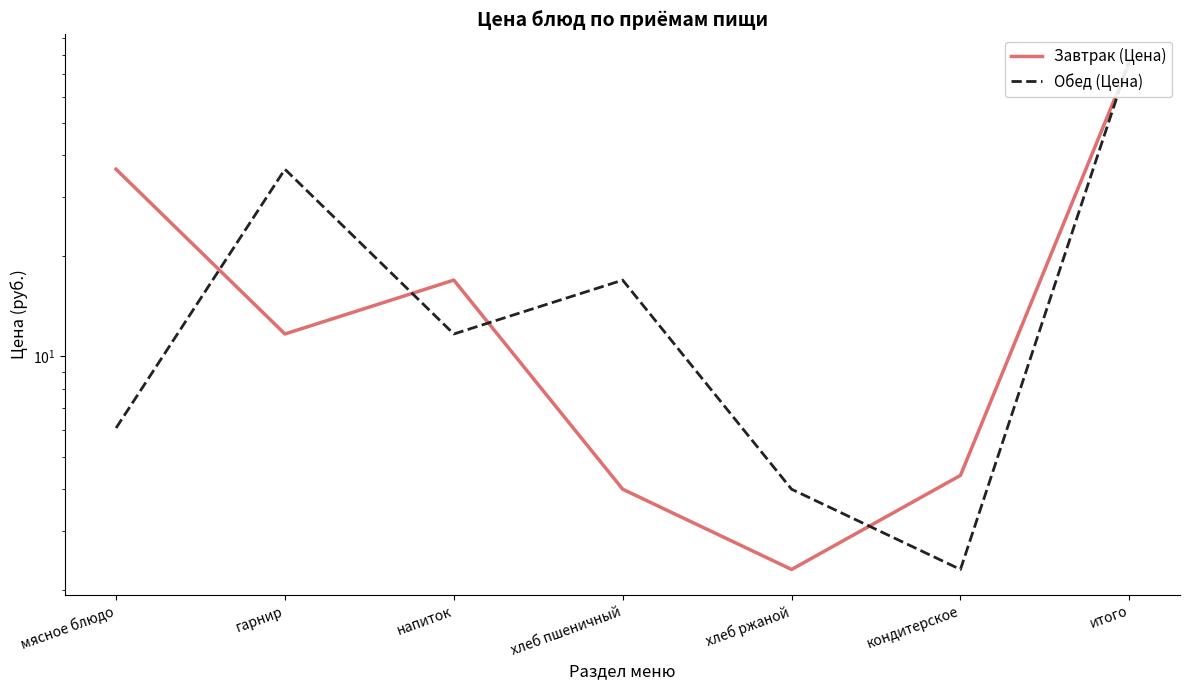

Reading left to right, transcribe all the data shown in this chart.

Завтрак (Цена): мясное блюдо=36.4	гарнир=11.7	напиток=16.9	хлеб пшеничный=4.0	хлеб ржаной=2.3	кондитерское=4.4	итого=75.6
Обед (Цена): мясное блюдо=6.1	гарнир=36.4	напиток=11.7	хлеб пшеничный=16.9	хлеб ржаной=4.0	кондитерское=2.3	итого=77.3